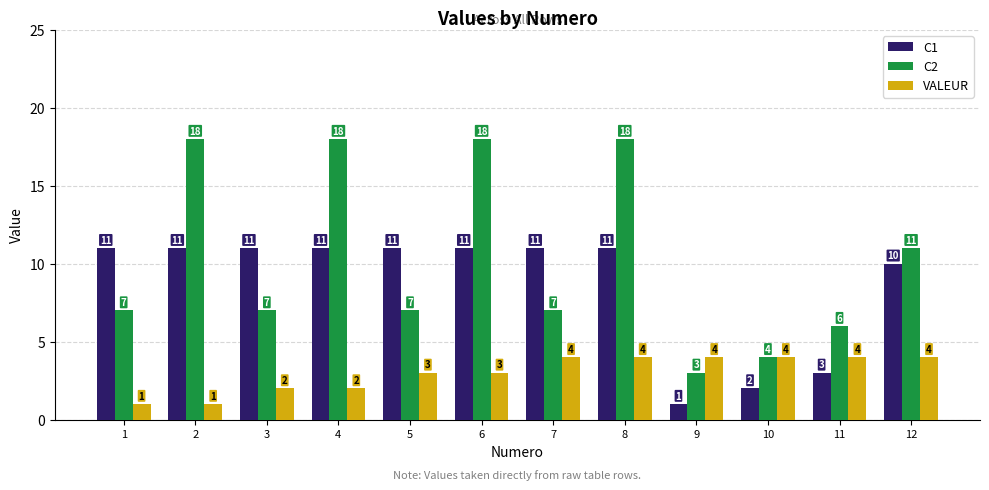

What is the difference between the second highest and minimum values in the VALEUR series?

3